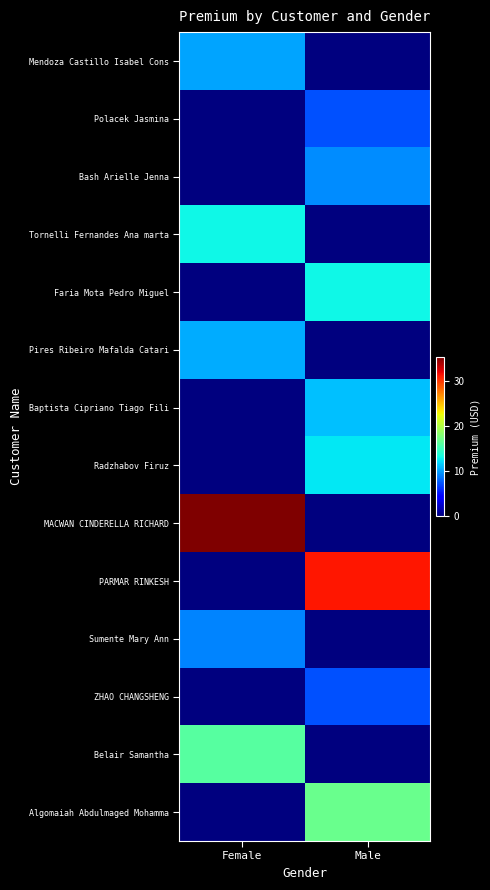

Rank the series by their maximum value, from highest to lowest.

MACWAN CINDERELLA RICHARD, PARMAR RINKESH, Algomaiah Abdulmaged Mohamma, Belair Samantha, Tornelli Fernandes Ana marta, Faria Mota Pedro Miguel, Radzhabov Firuz, Baptista Cipriano Tiago Fili, Pires Ribeiro Mafalda Catari, Mendoza Castillo Isabel Cons, Bash Arielle Jenna, Sumente Mary Ann, Polacek Jasmina, ZHAO CHANGSHENG